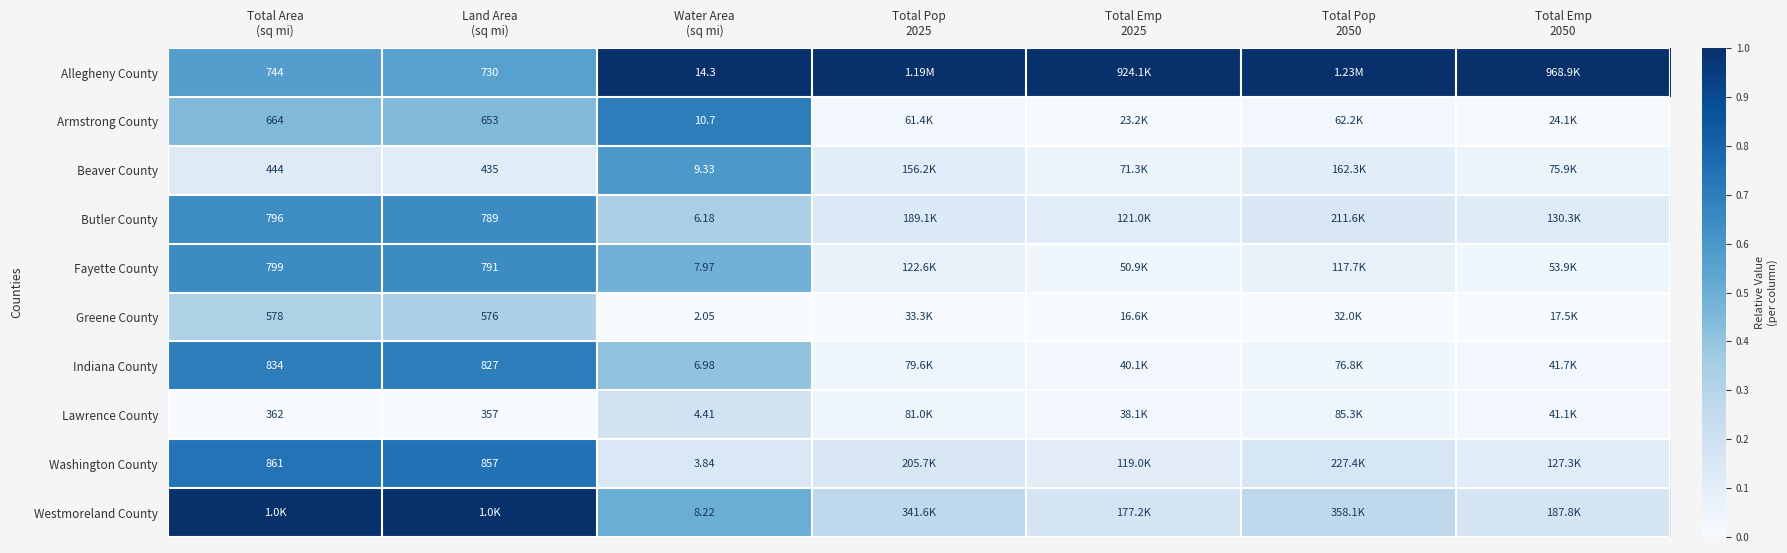

The Armstrong County series shows 0.7 at Water Area (sq mi). True or false?

True